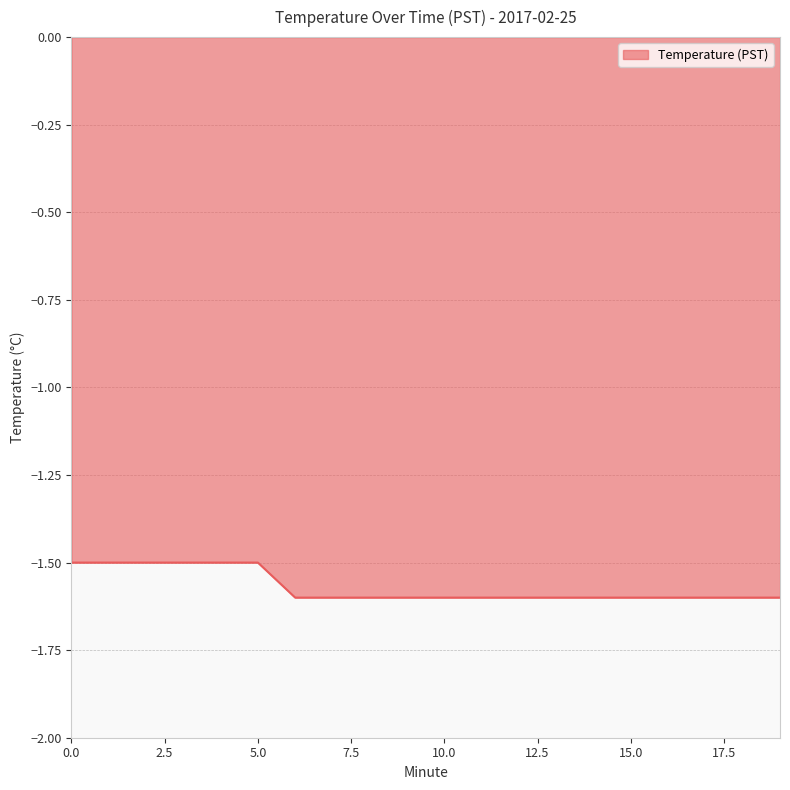

Reading left to right, transcribe all the data shown in this chart.

-1.5	-1.5	-1.5	-1.5	-1.5	-1.5	-1.6	-1.6	-1.6	-1.6	-1.6	-1.6	-1.6	-1.6	-1.6	-1.6	-1.6	-1.6	-1.6	-1.6